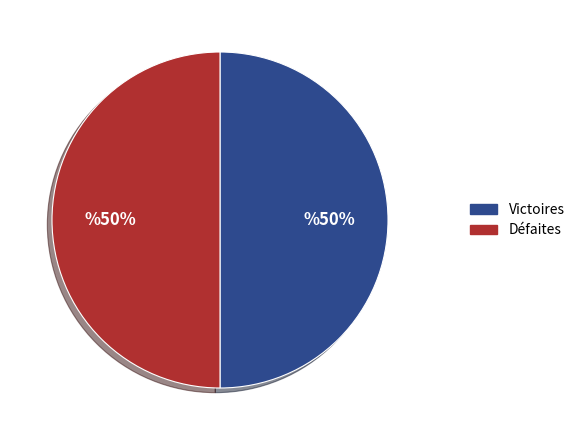

To the nearest percent, what is the average slice percentage?

50%